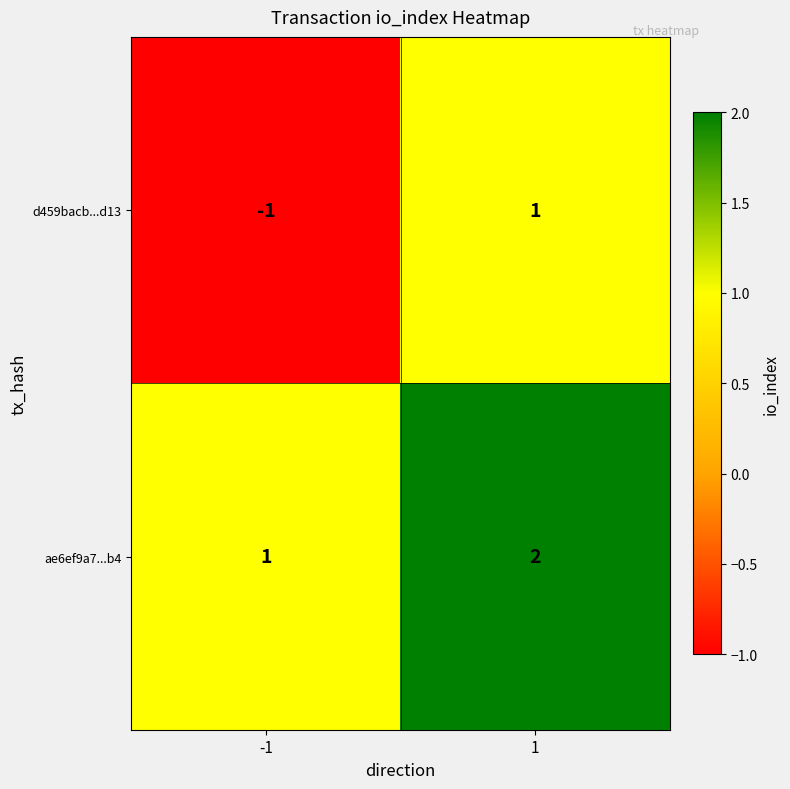

Reading left to right, transcribe all the data shown in this chart.

d459bacb...d13: -1=-1	1=1
ae6ef9a7...b4: -1=1	1=2